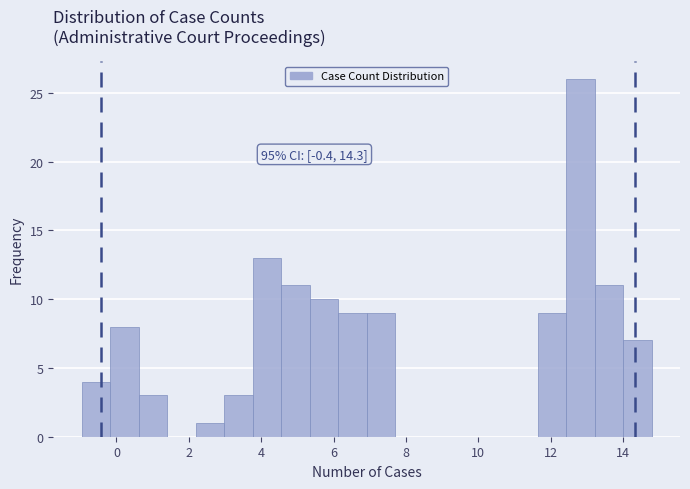

Read against the x-axis, roughly where is the centre of the tallest bar?

12.8